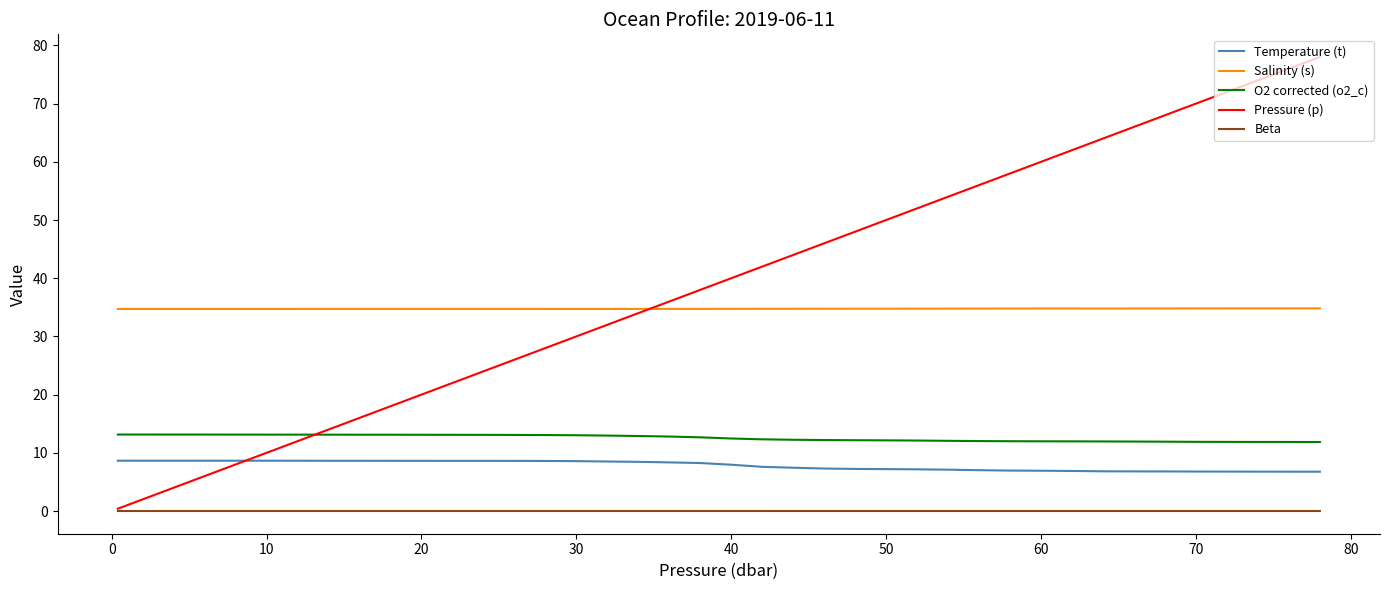

What is the highest value of the O2 corrected (o2_c) series?

13.1